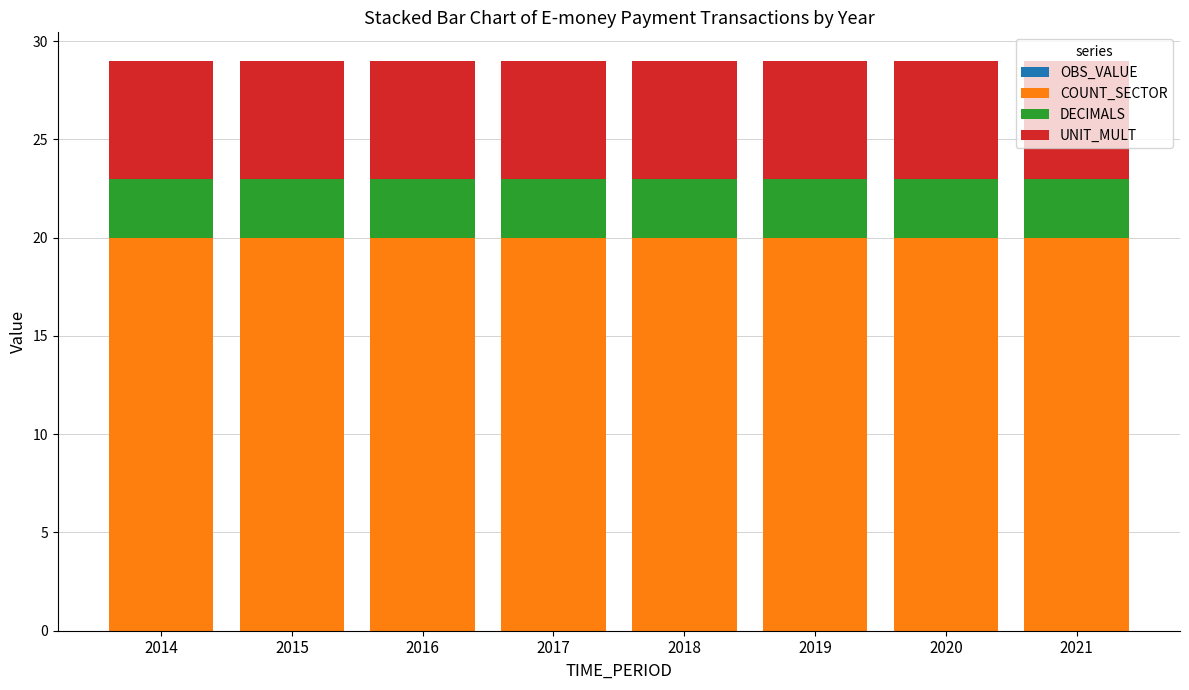

What is the total value across all series at 2015?

29